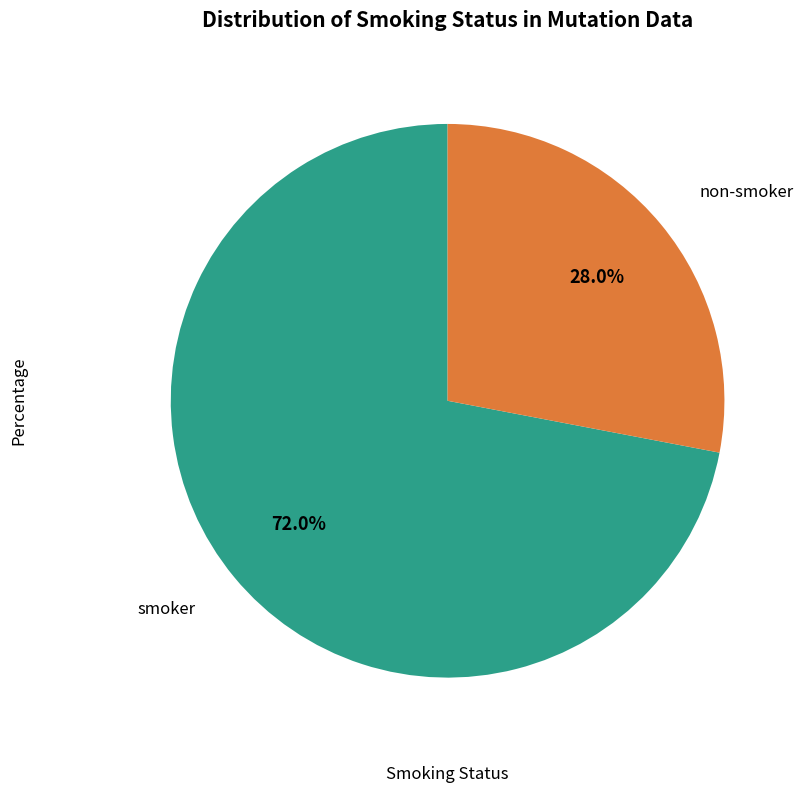

Is it true that smoker is 72% of the pie?

True